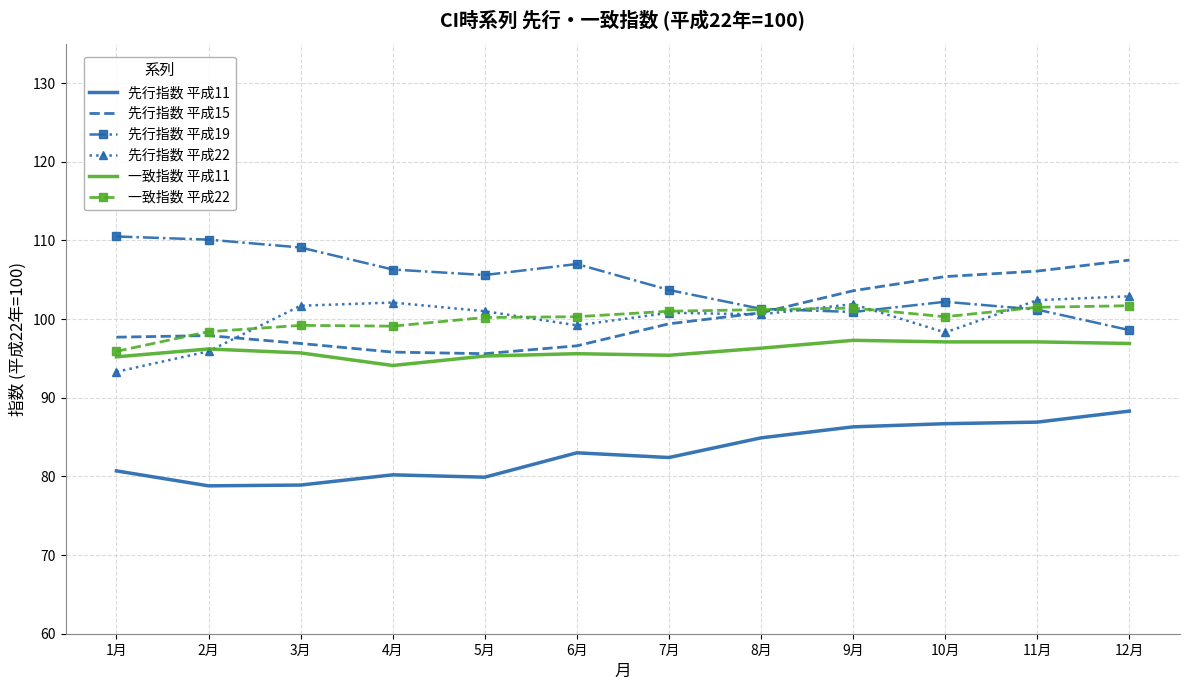

What is the total value across all series at 5月?

577.6